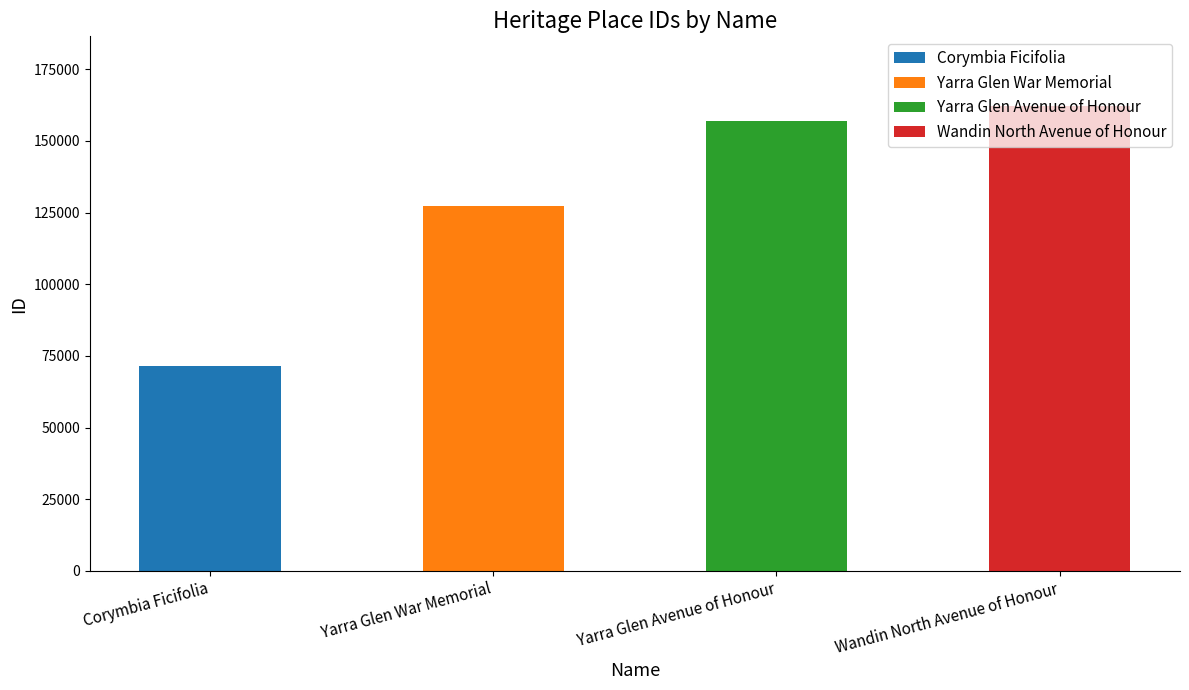

Are the bars grouped side by side (vs. stacked)?

No